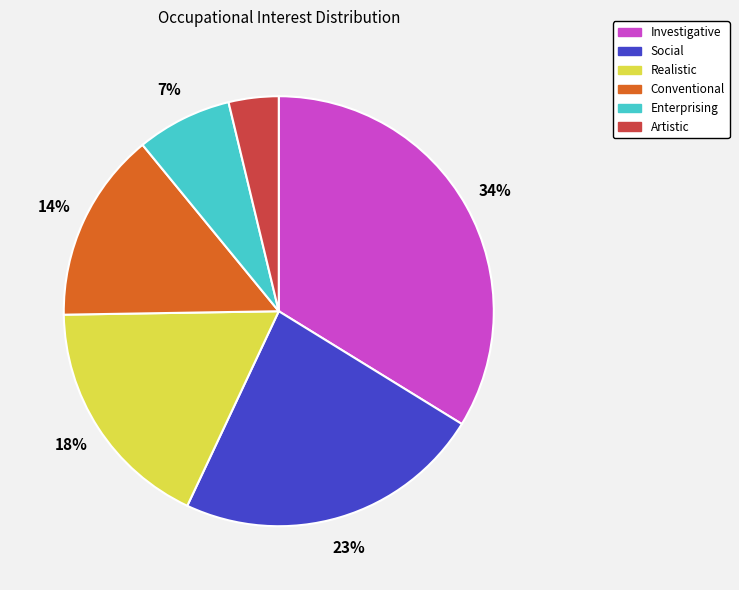

How many slices are in this pie chart?

6